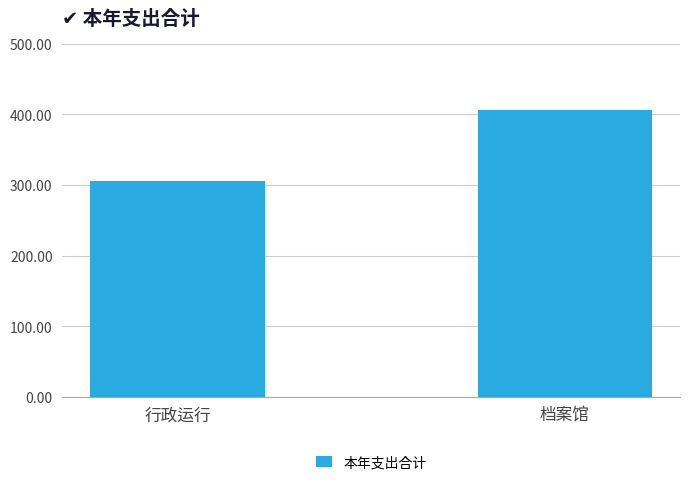

What is the smallest value displayed?

305.2